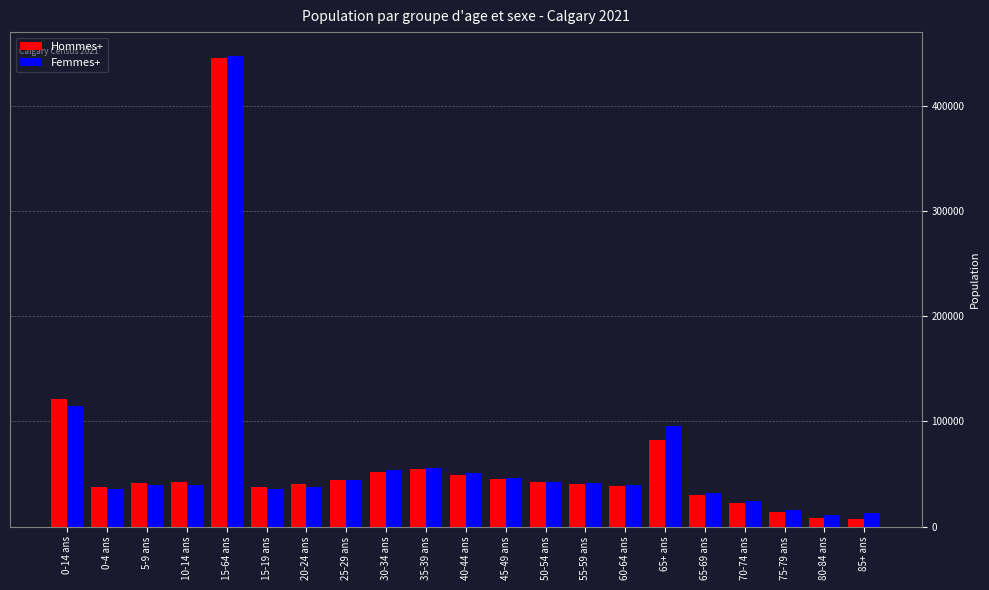

At which label does Hommes+ reach its peak?

15-64 ans